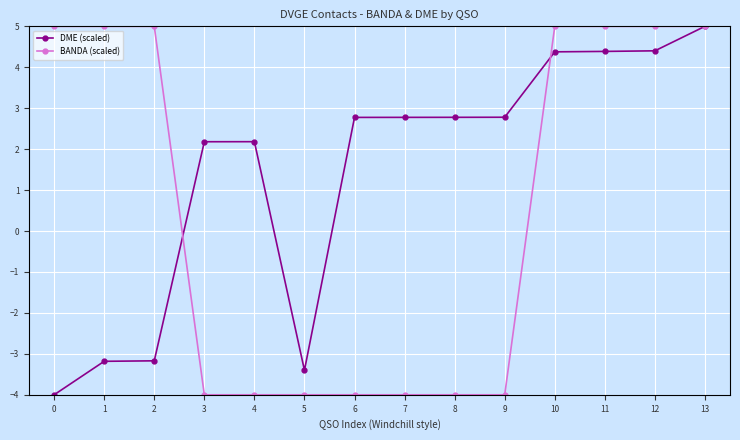

What is the approximate value of BANDA (scaled) at 9?

-4.0